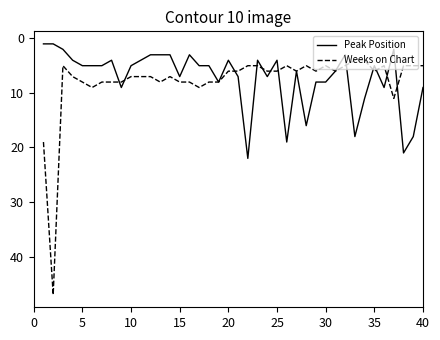

What is the average value of the Peak Position series?

7